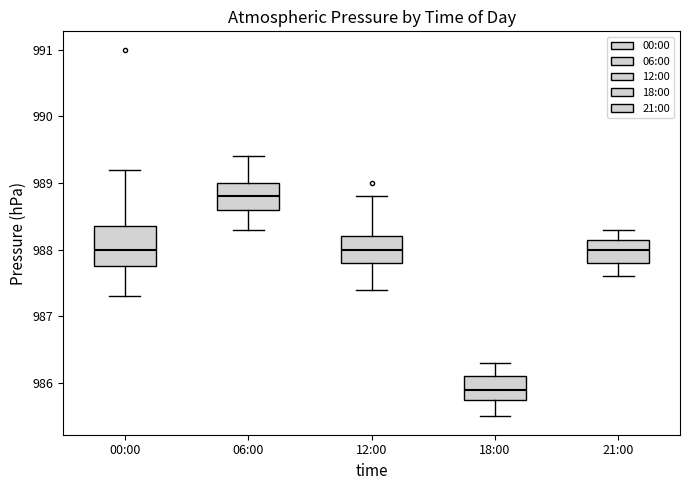

Which box's median line is the highest?

06:00